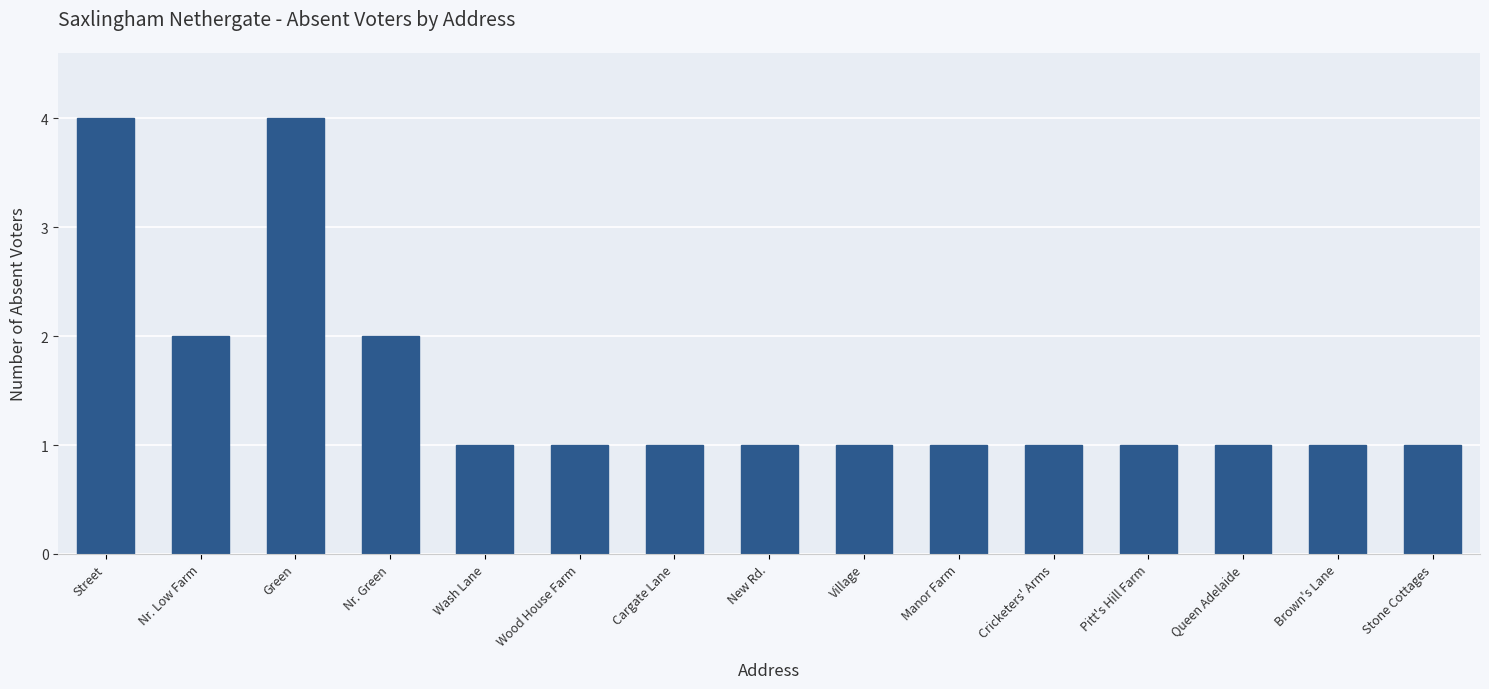

Reading right to left, what are all the values shown in this chart?

1	1	1	1	1	1	1	1	1	1	1	2	4	2	4